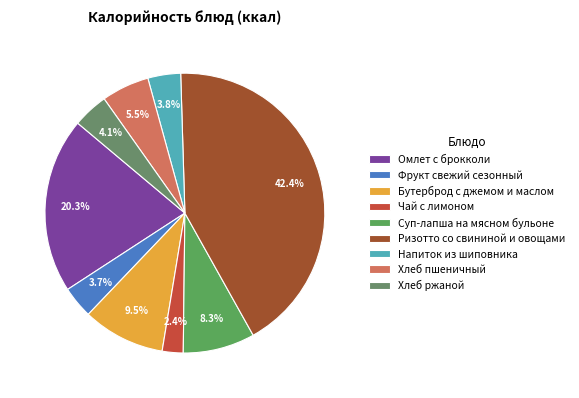

To the nearest percent, what is the average slice percentage?

11%